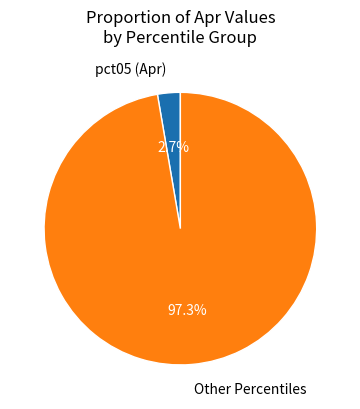

Rank the categories by value from lowest to highest.

pct05, Other Percentiles